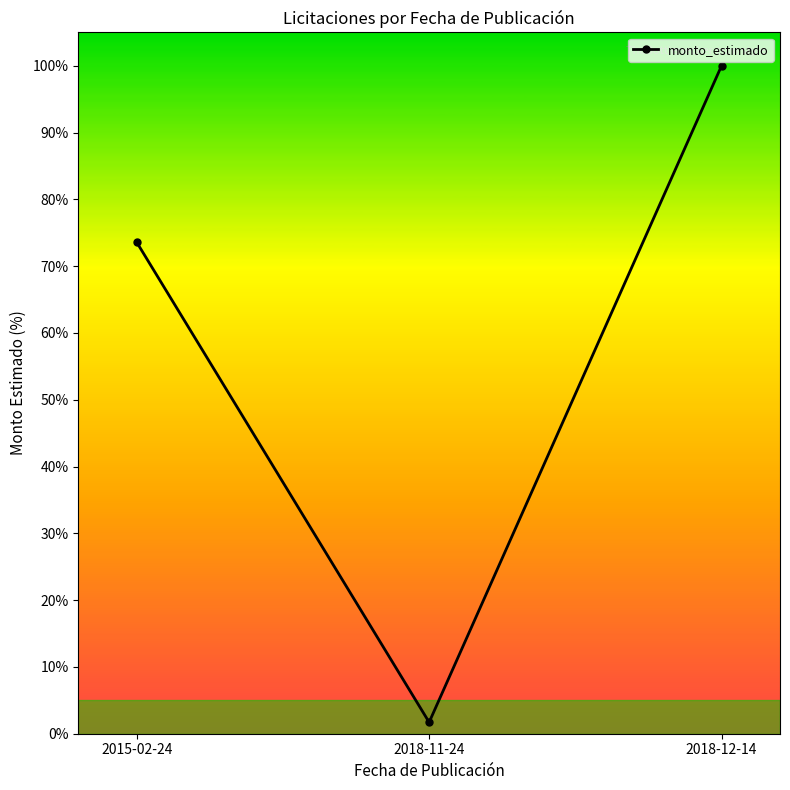

What is the approximate value at 2015-02-24?

73.6